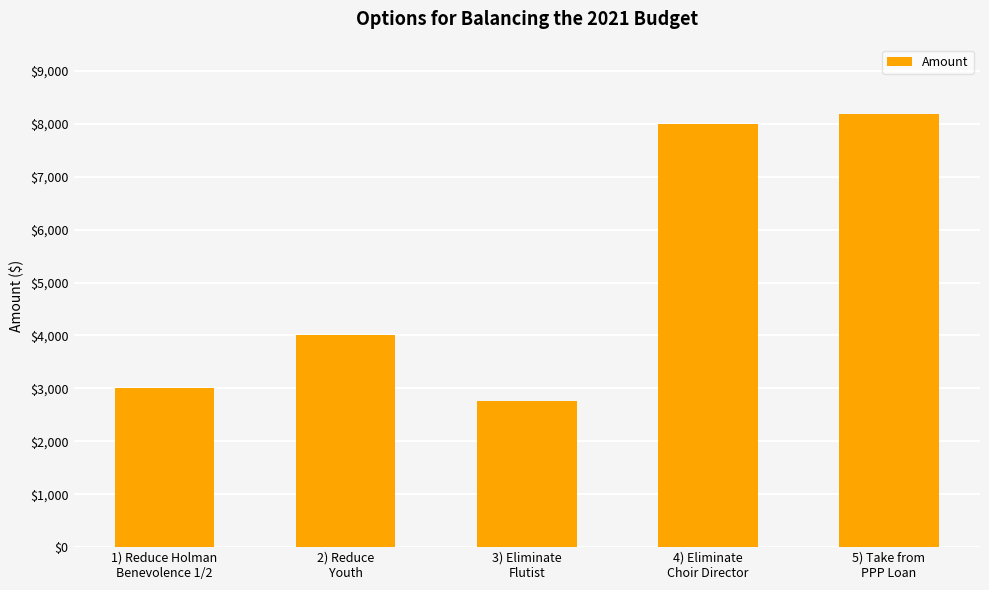

What is the average value?

5189